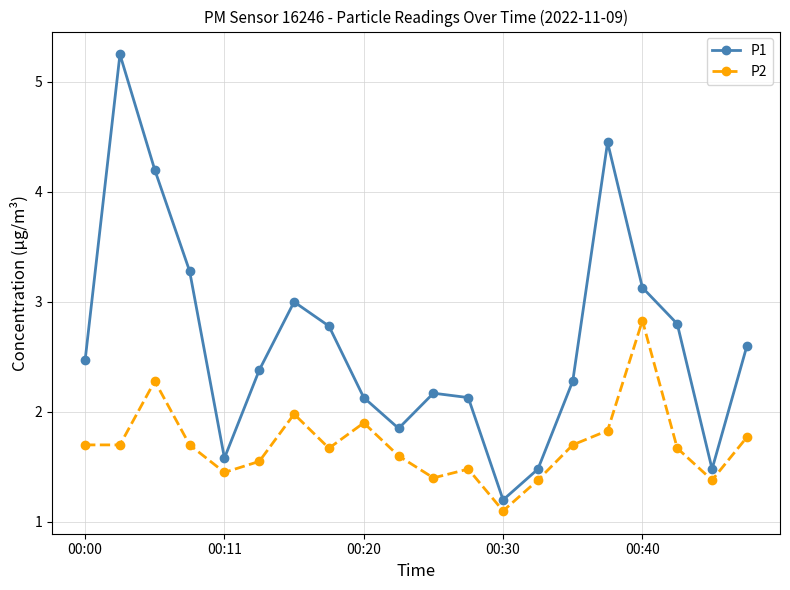

What is the minimum value for P1?

1.2